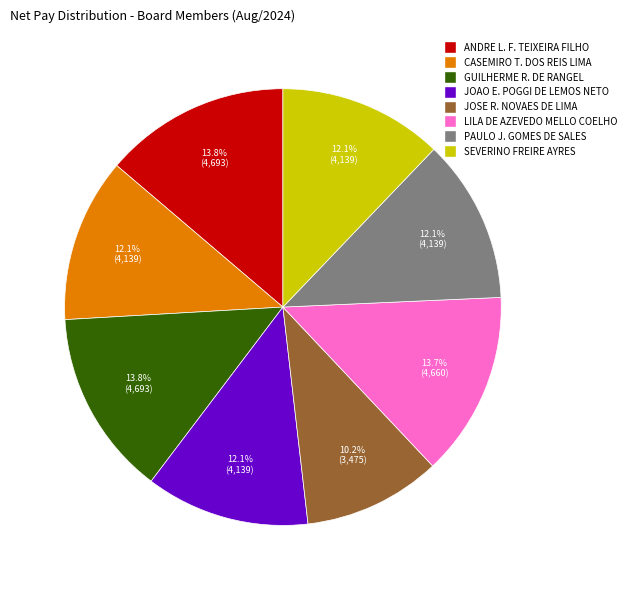

How many segments does this pie chart have?

8